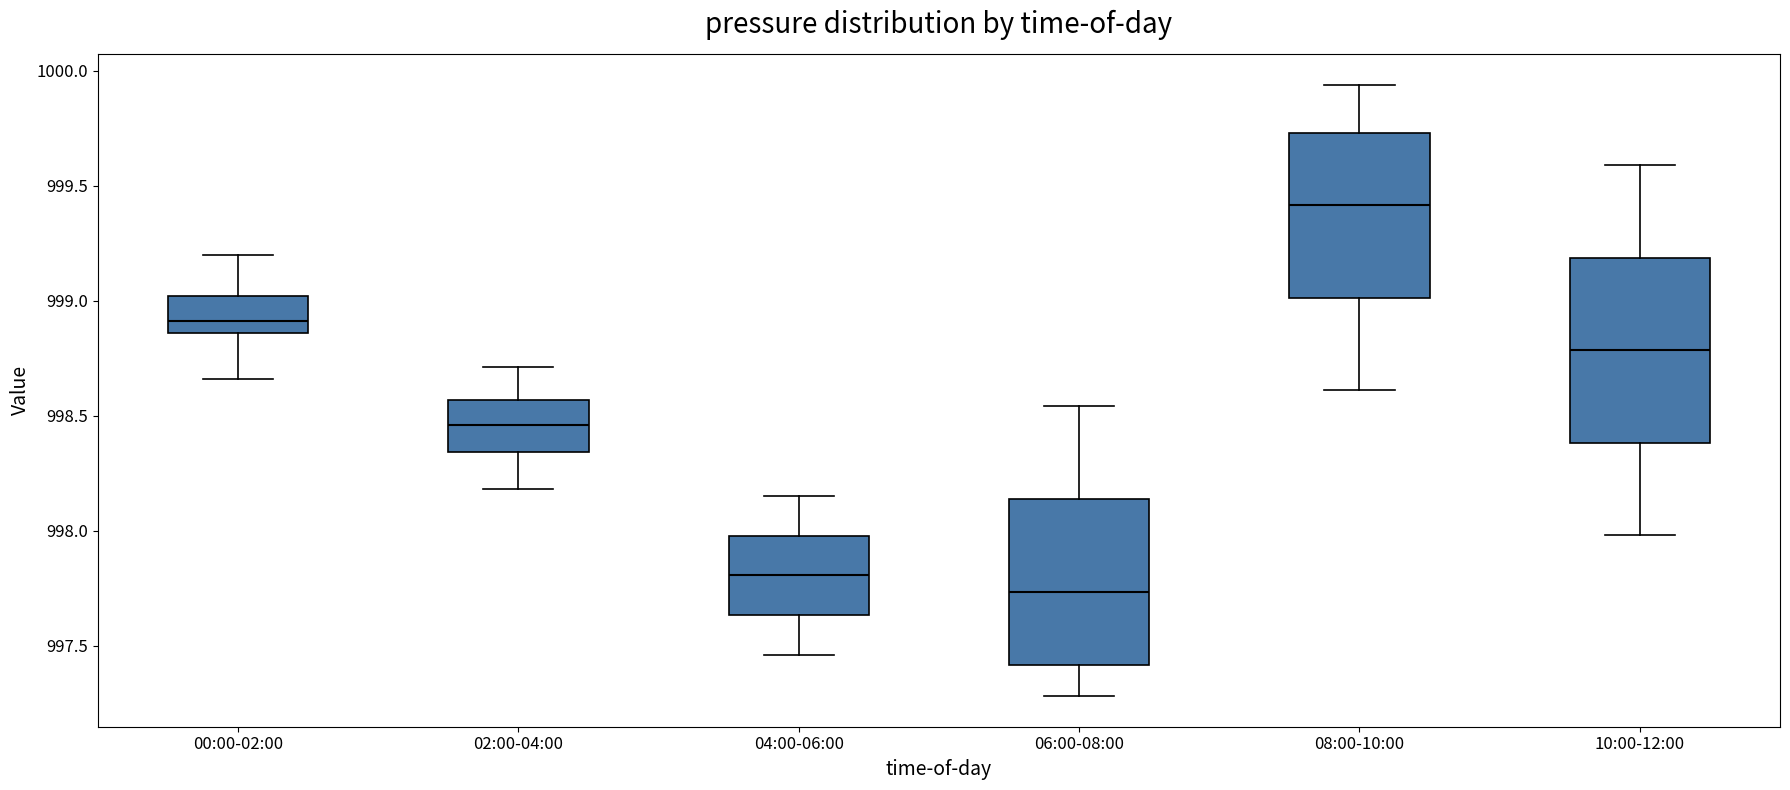

Reading left to right, read every box against the y-axis: the position of its median line, the range the box covers, and the ends of its whiskers. The values are not printed on the chart, so give them approximately, as read against the axis.

00:00-02:00: median 998.90, box 998.85 to 999.00, whiskers 998.65 to 999.20
02:00-04:00: median 998.45, box 998.35 to 998.55, whiskers 998.20 to 998.70
04:00-06:00: median 997.80, box 997.65 to 998.00, whiskers 997.45 to 998.15
06:00-08:00: median 997.75, box 997.40 to 998.15, whiskers 997.30 to 998.55
08:00-10:00: median 999.40, box 999.00 to 999.75, whiskers 998.60 to 999.95
10:00-12:00: median 998.80, box 998.40 to 999.20, whiskers 998.00 to 999.60